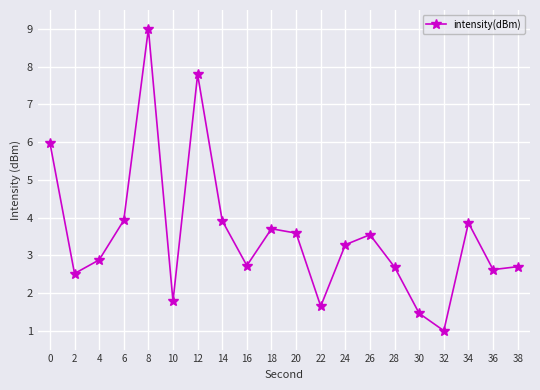

Reading left to right, what are all the values shown in this chart?

6.0	2.5	2.9	3.9	9.0	1.8	7.8	3.9	2.7	3.7	3.6	1.6	3.3	3.5	2.7	1.5	1.0	3.9	2.6	2.7